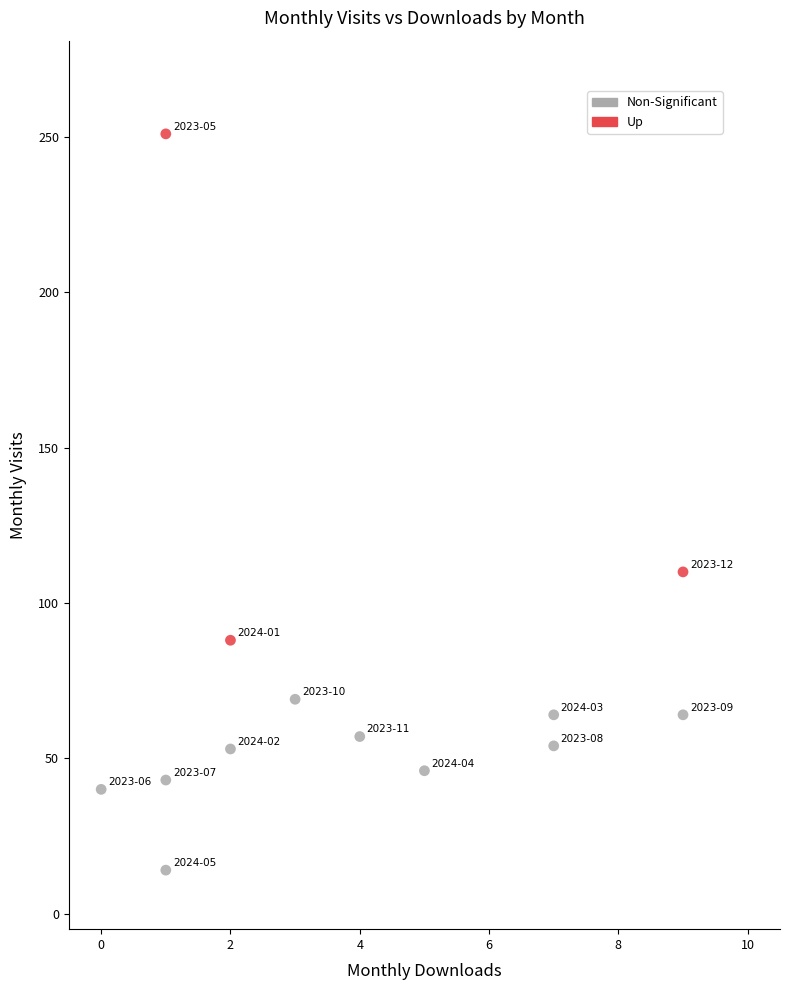

Which series has the widest spread of Y values?

Up